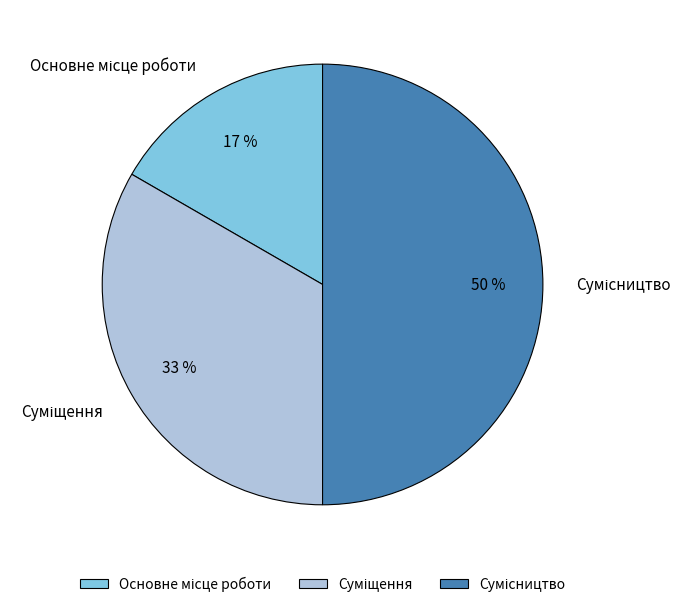

To the nearest percent, what is the difference between the largest and smallest slice percentages?

33%